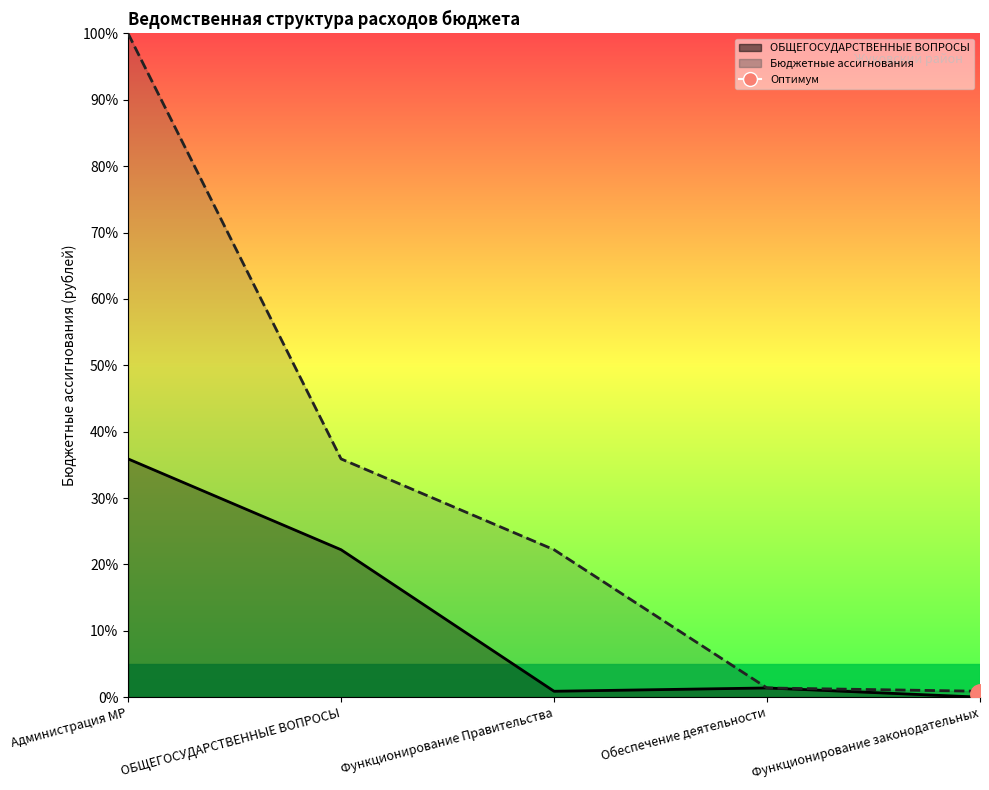

Which series has the largest total across all categories?

Бюджетные ассигнования